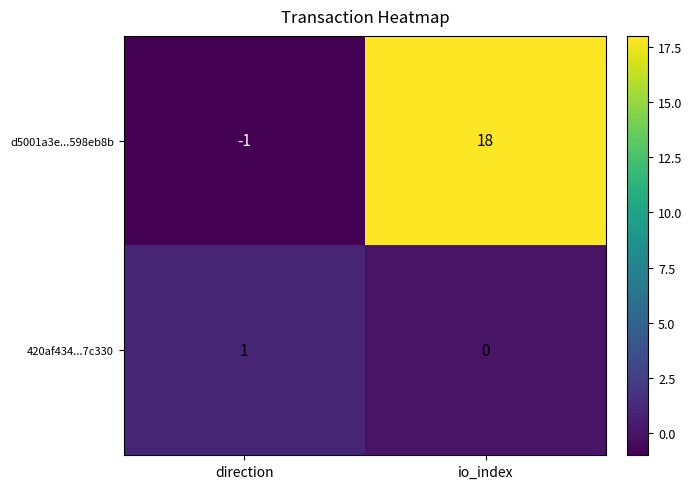

At which category does the chart reach its peak across all series?

io_index